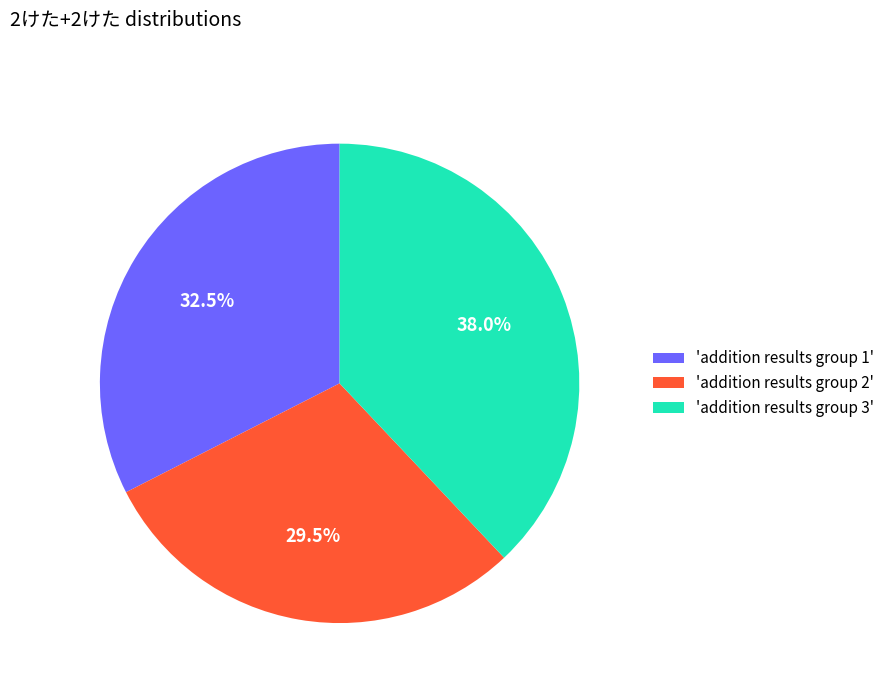

Is there a majority slice in this chart?

No